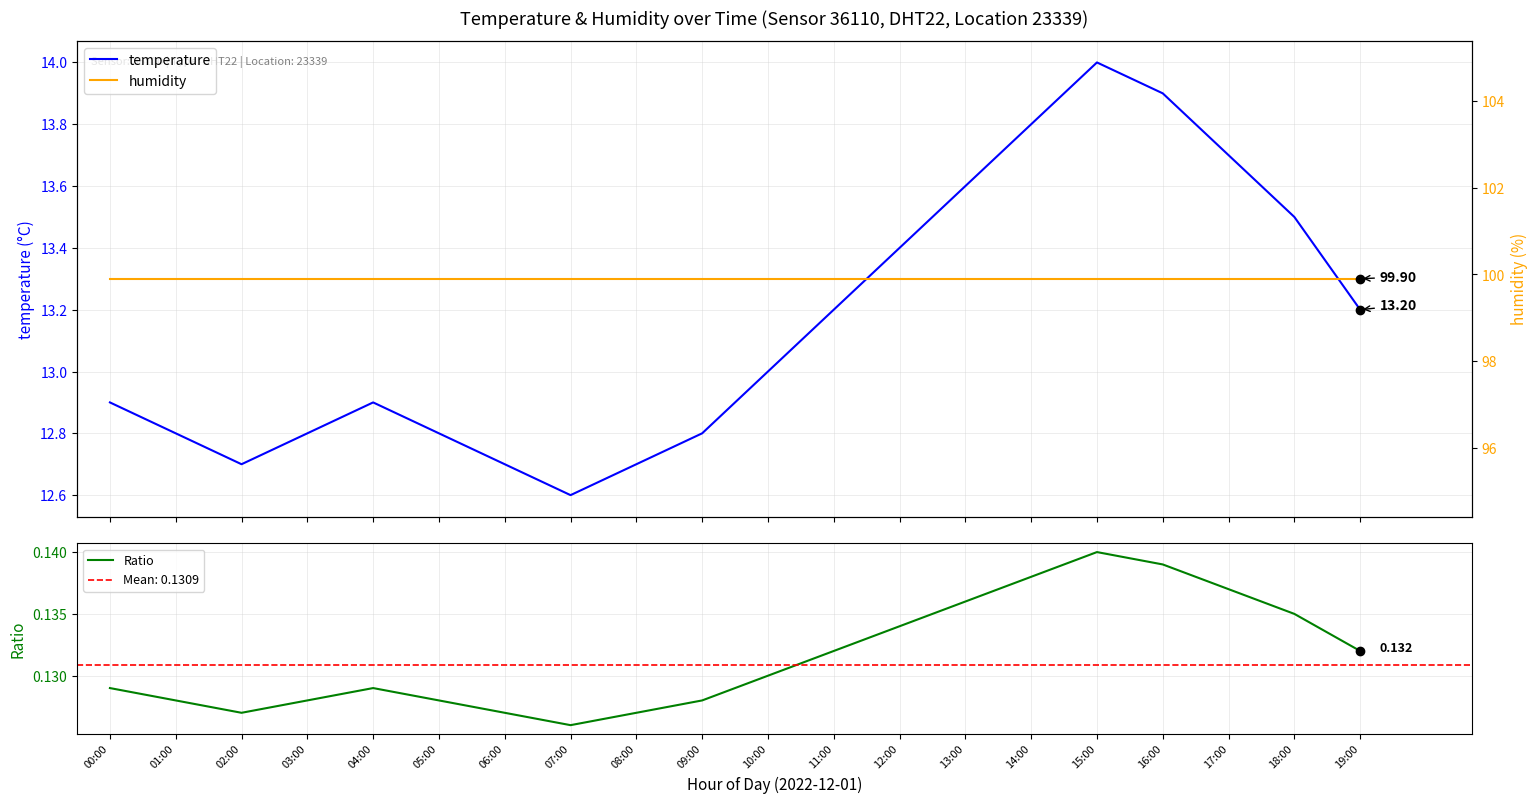

Which series has the largest range (max minus min)?

temperature